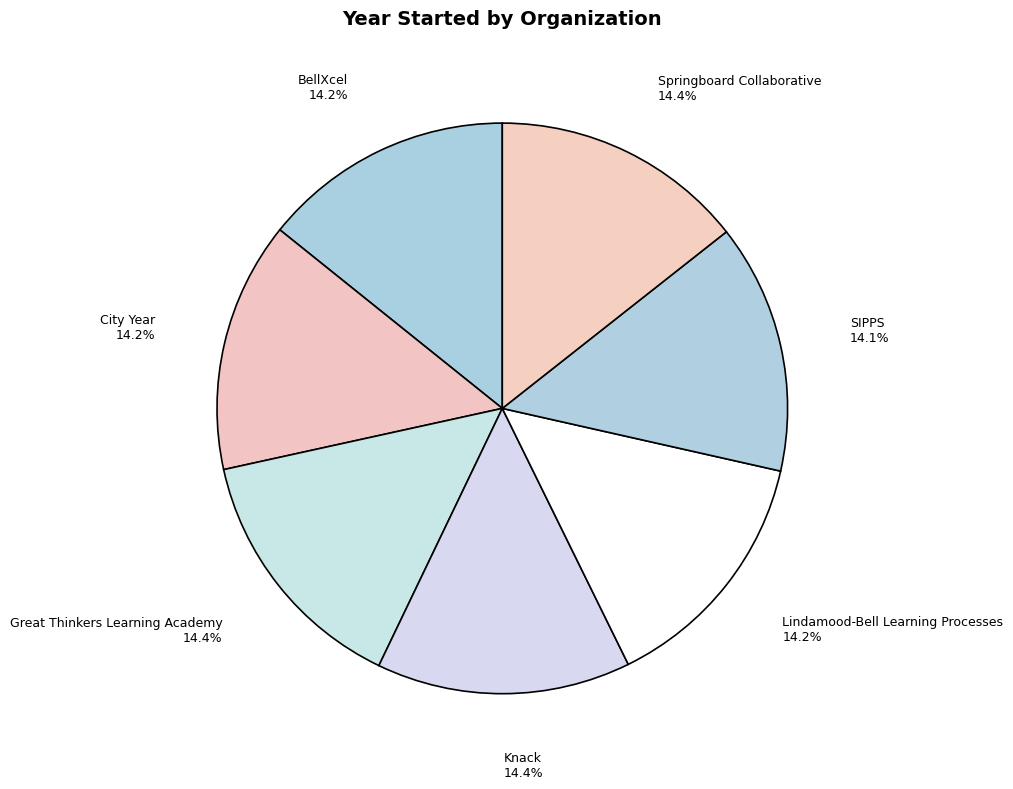

To the nearest percent, what percentage of the pie is BellXcel?

14%